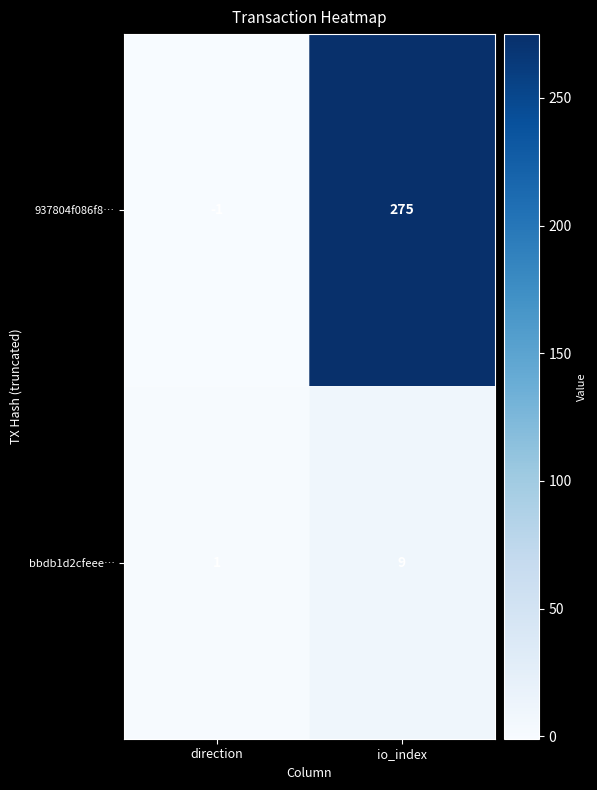

What is the spread (max minus min) of values at direction?

2